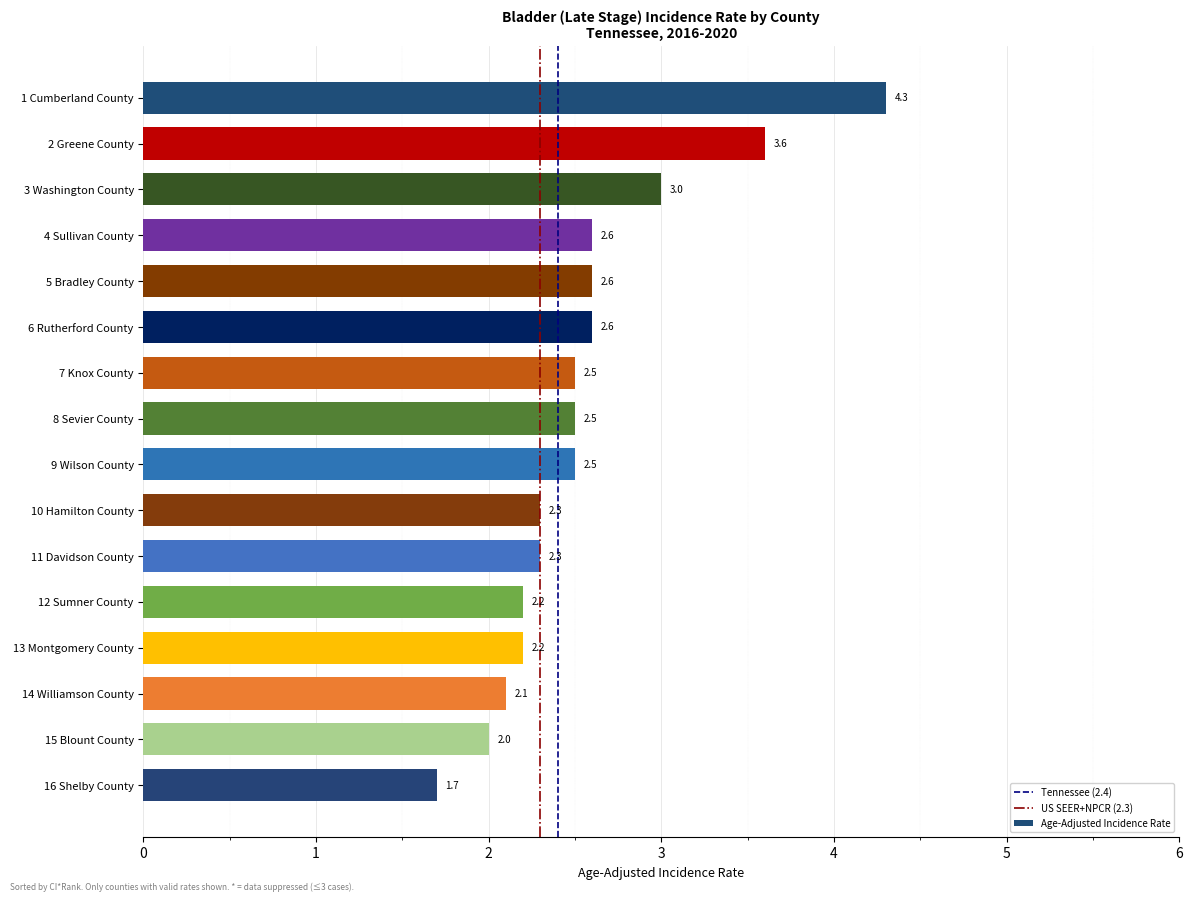

What position from the top is 1 Cumberland County?

1